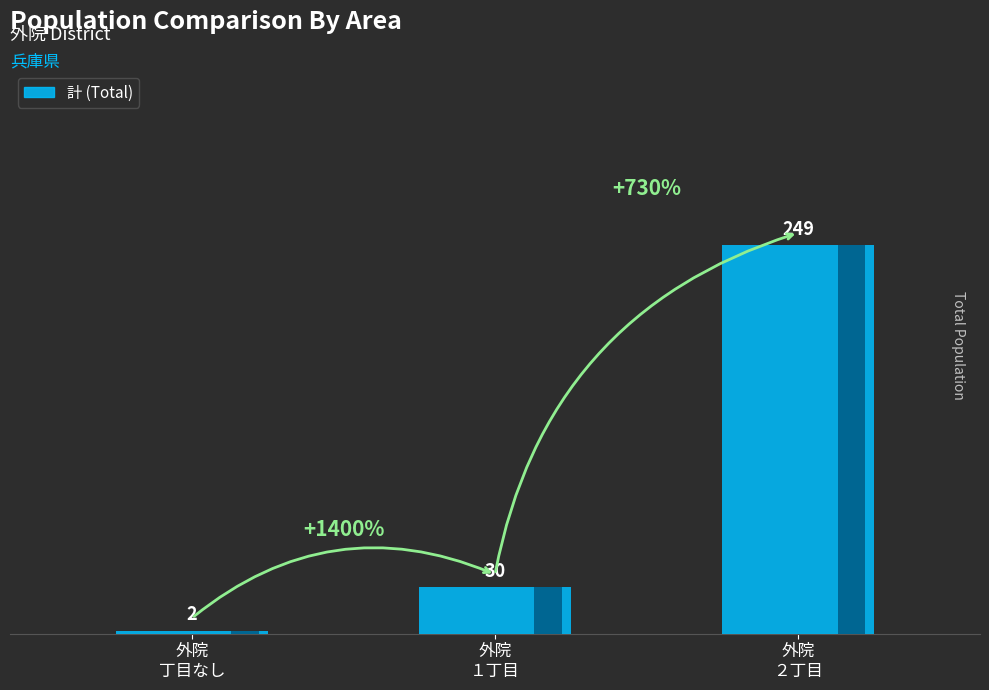

Is it true that the value at 外院
丁目なし is 1?

False